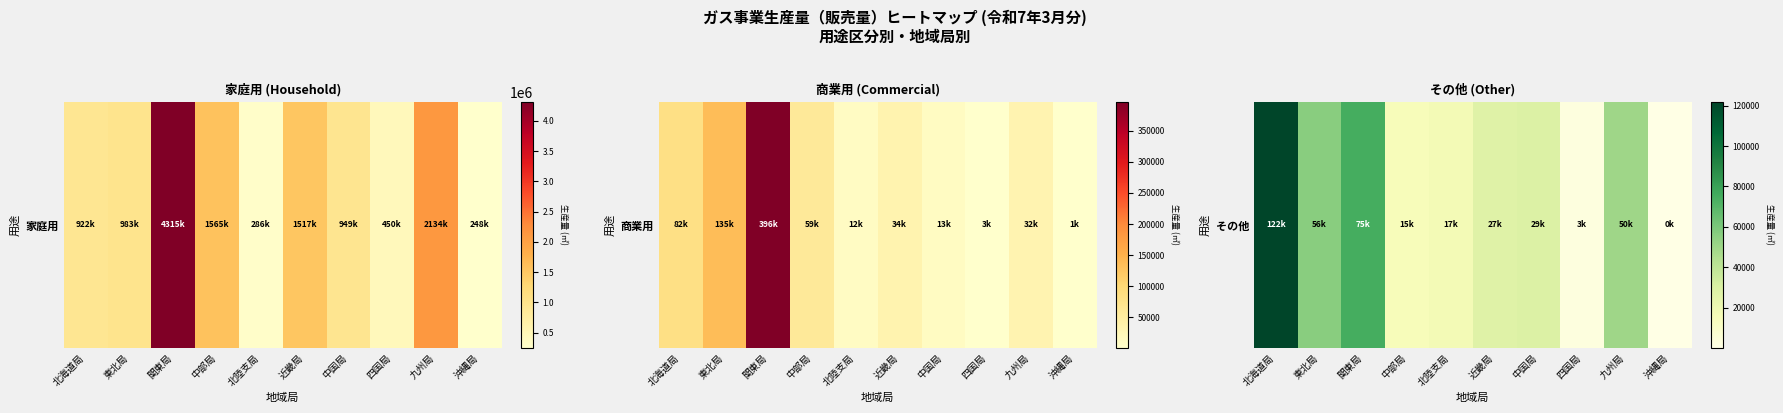

Which has a higher value, 近畿局 or 北陸支局?

近畿局